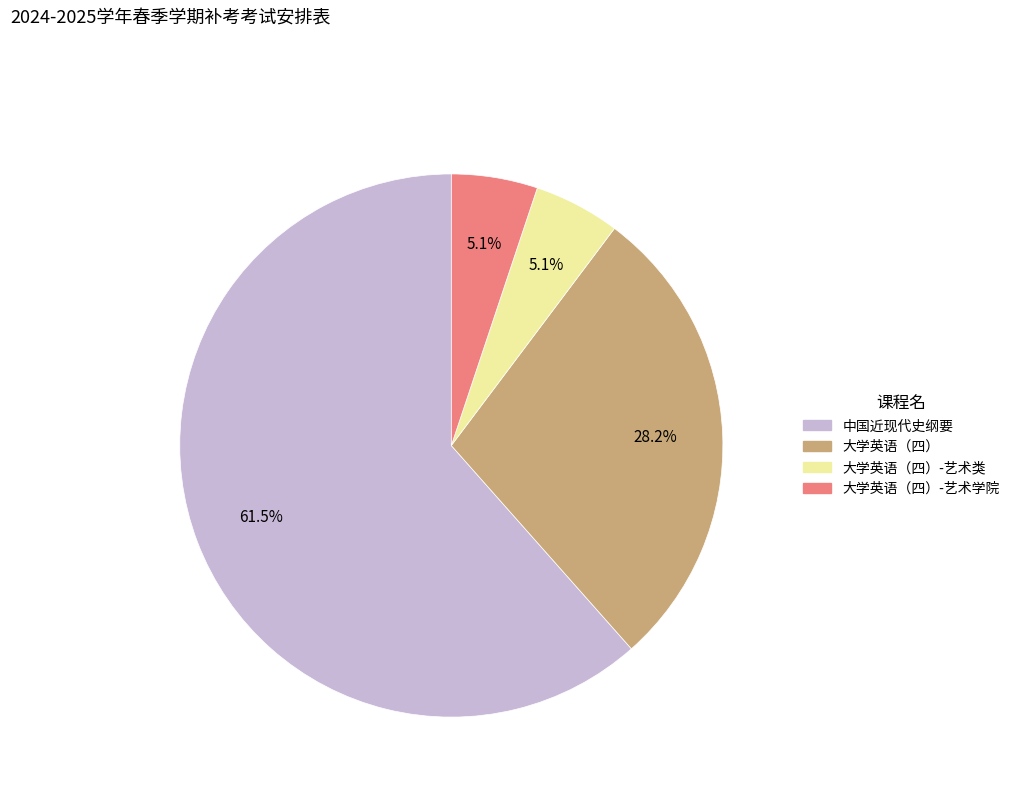

Is there a majority slice in this chart?

Yes